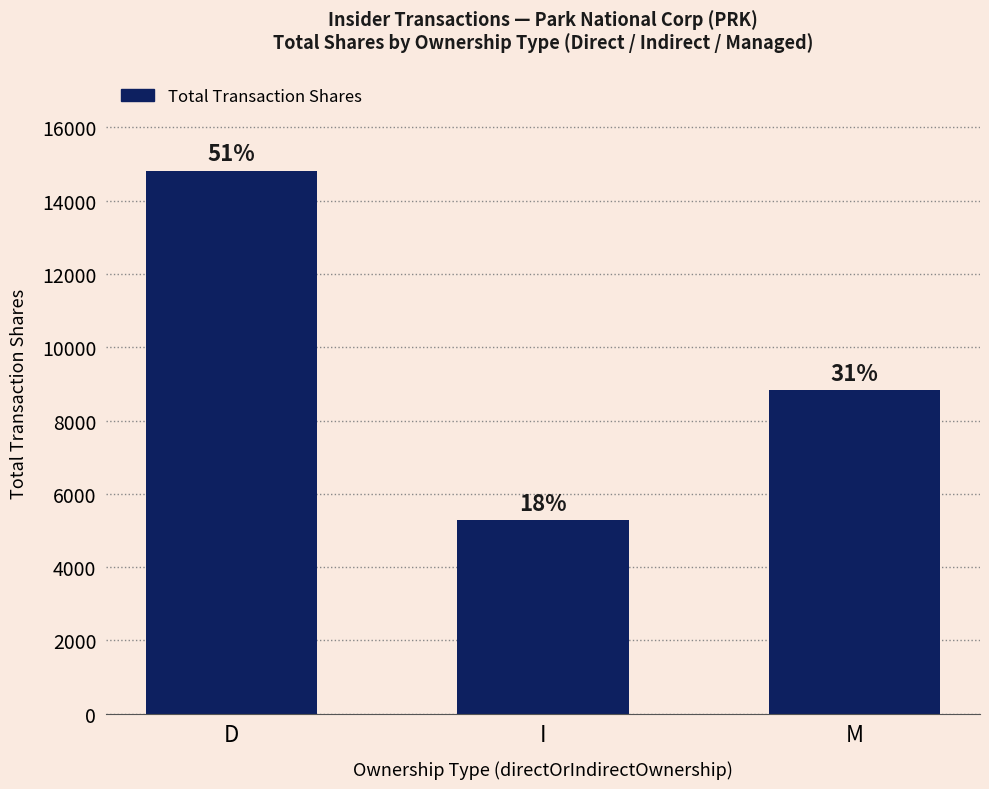

Is it true that the value at M is 8834?

True